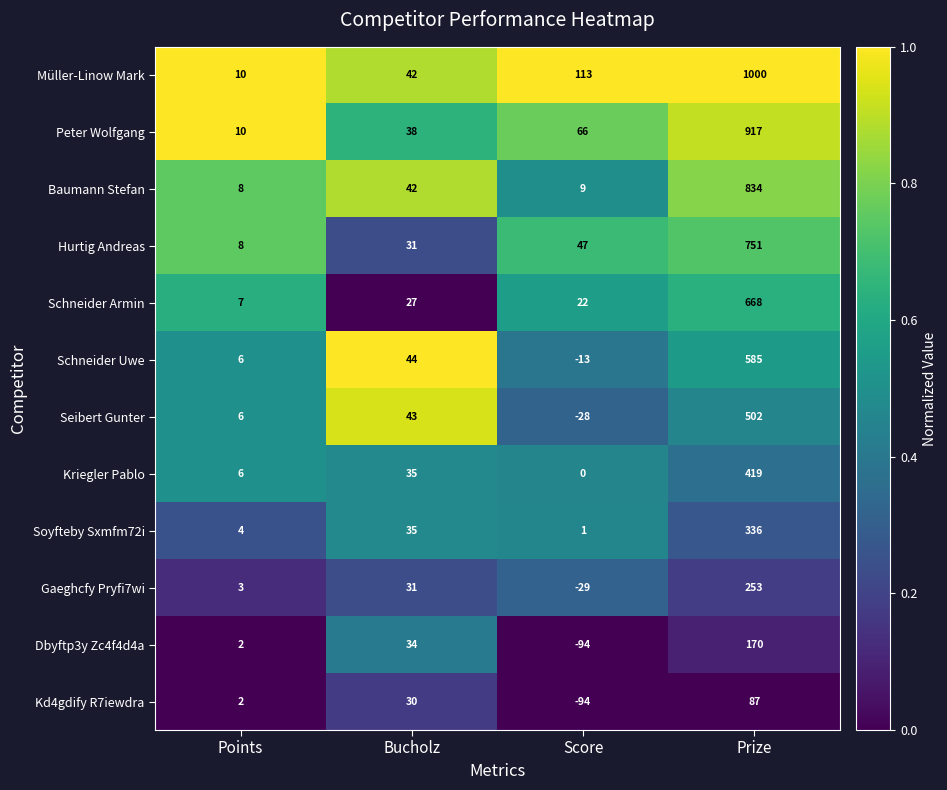

What is the approximate value of Schneider Armin at Prize, to the nearest 10?

670